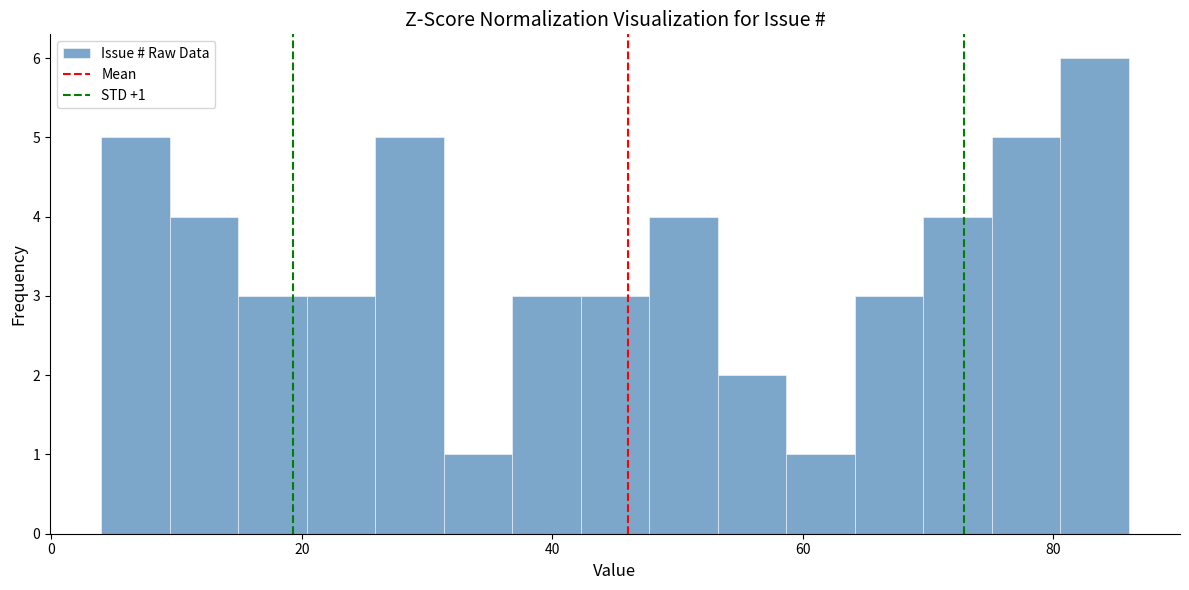

Around what value on the x-axis is the tallest bar? Give the approximate position of its centre, as read against the axis.

84